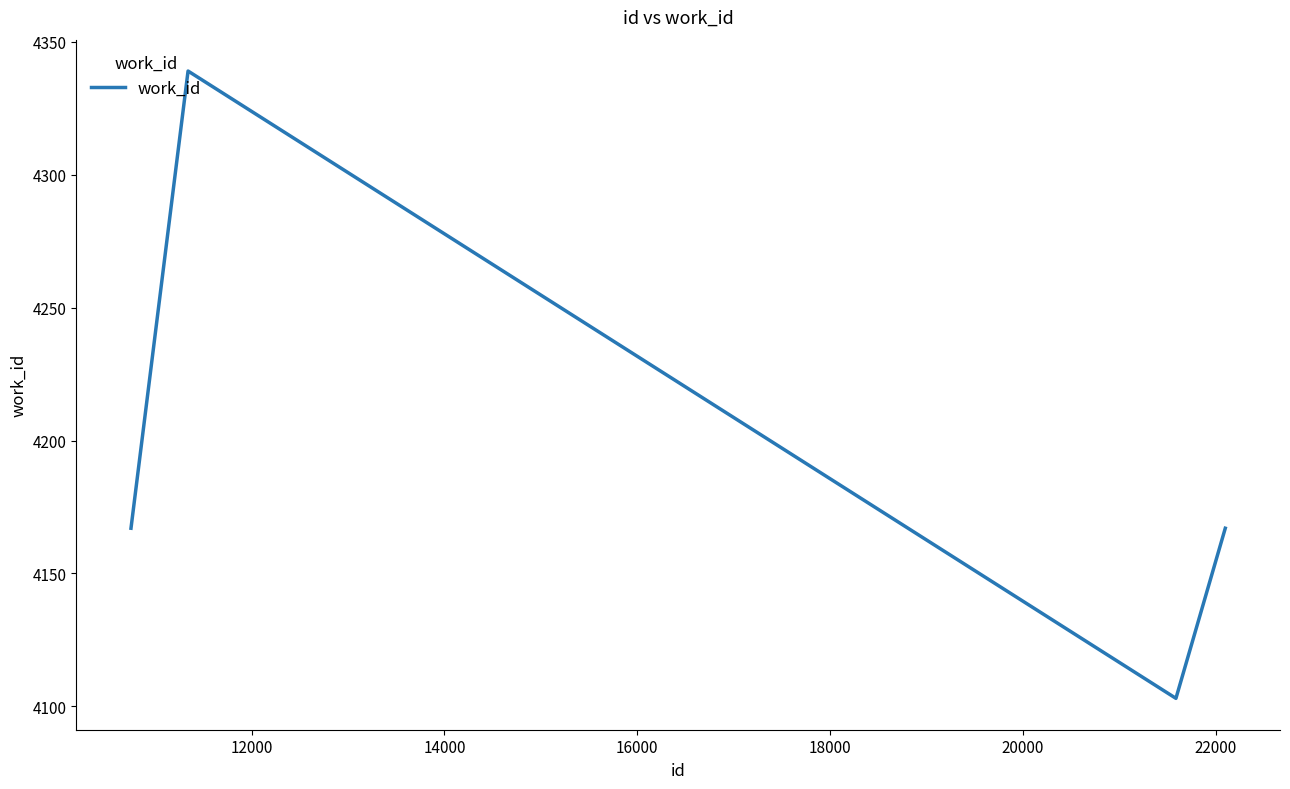

What is the average value?

4194